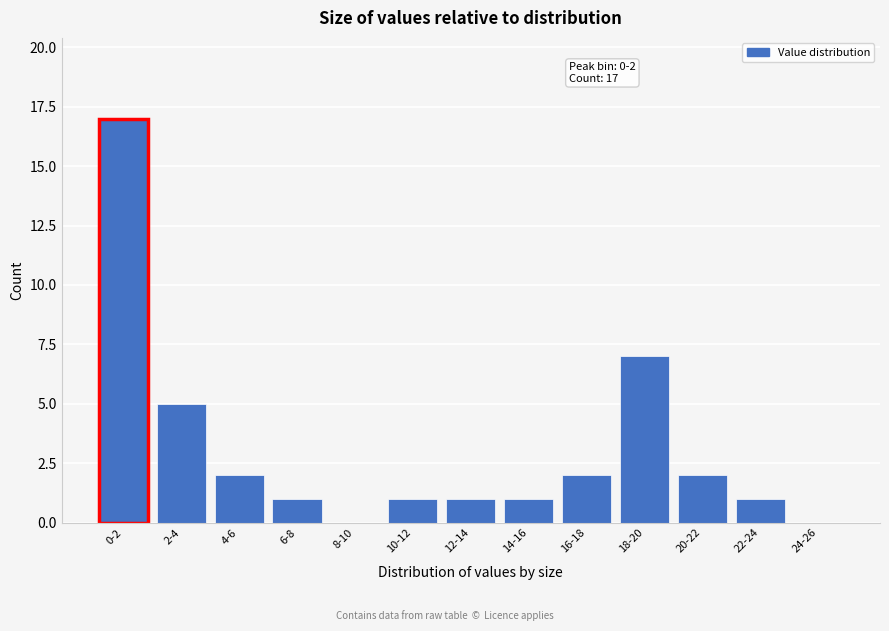

Reading right to left, list all the values displayed in this chart.

24-26=0	22-24=1	20-22=2	18-20=7	16-18=2	14-16=1	12-14=1	10-12=1	8-10=0	6-8=1	4-6=2	2-4=5	0-2=17